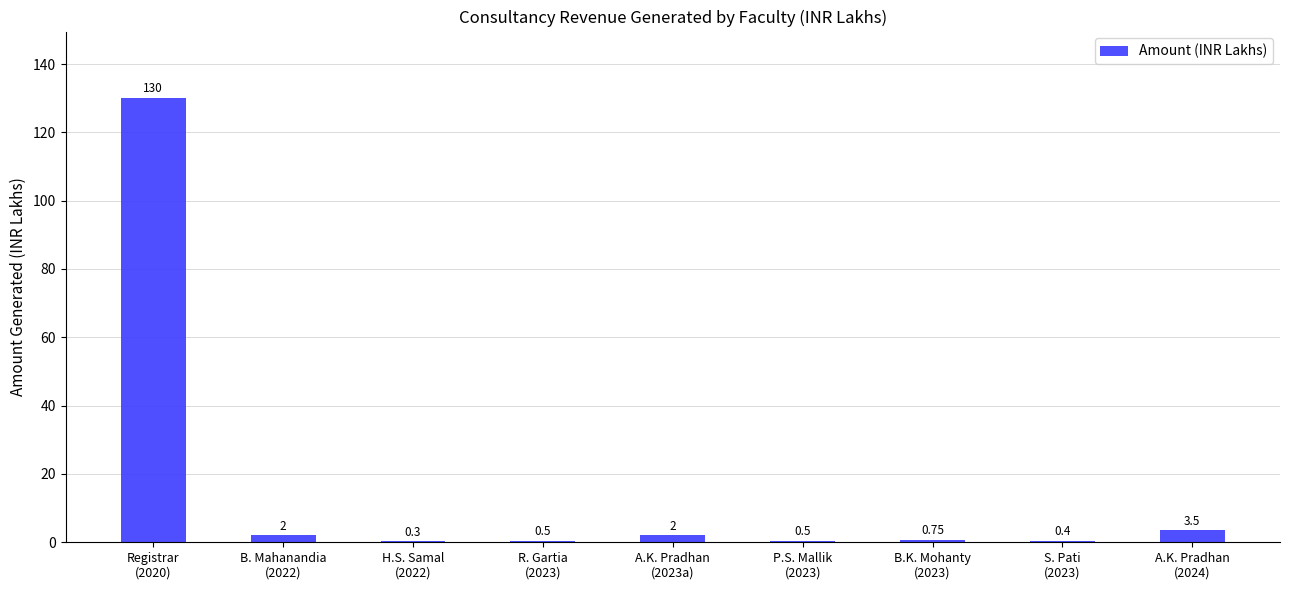

Reading left to right, transcribe all the data shown in this chart.

Registrar
(2020)=130.0	B. Mahanandia
(2022)=2.0	H.S. Samal
(2022)=0.3	R. Gartia
(2023)=0.5	A.K. Pradhan
(2023a)=2.0	P.S. Mallik
(2023)=0.5	B.K. Mohanty
(2023)=0.8	S. Pati
(2023)=0.4	A.K. Pradhan
(2024)=3.5